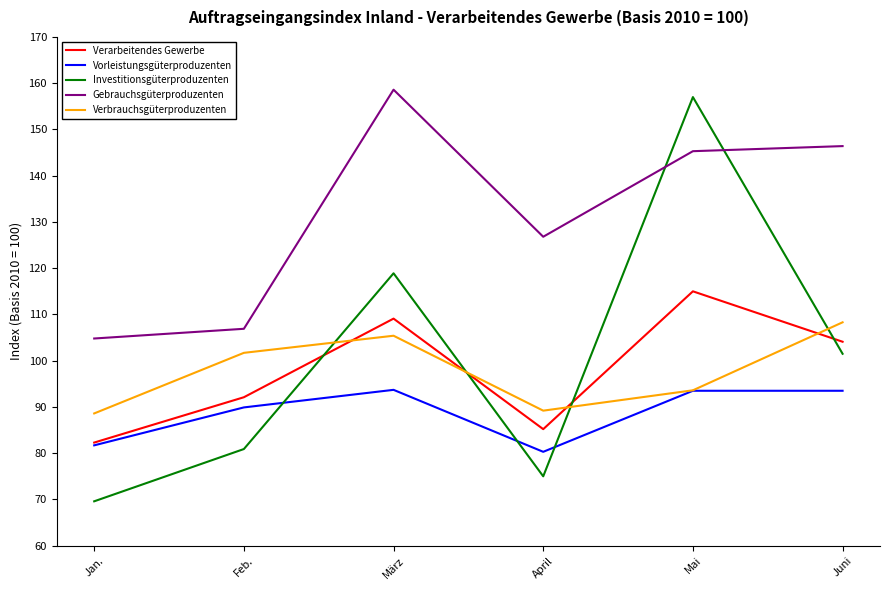

True or false: Gebrauchsgüterproduzenten and Vorleistungsgüterproduzenten cross at least once.

False